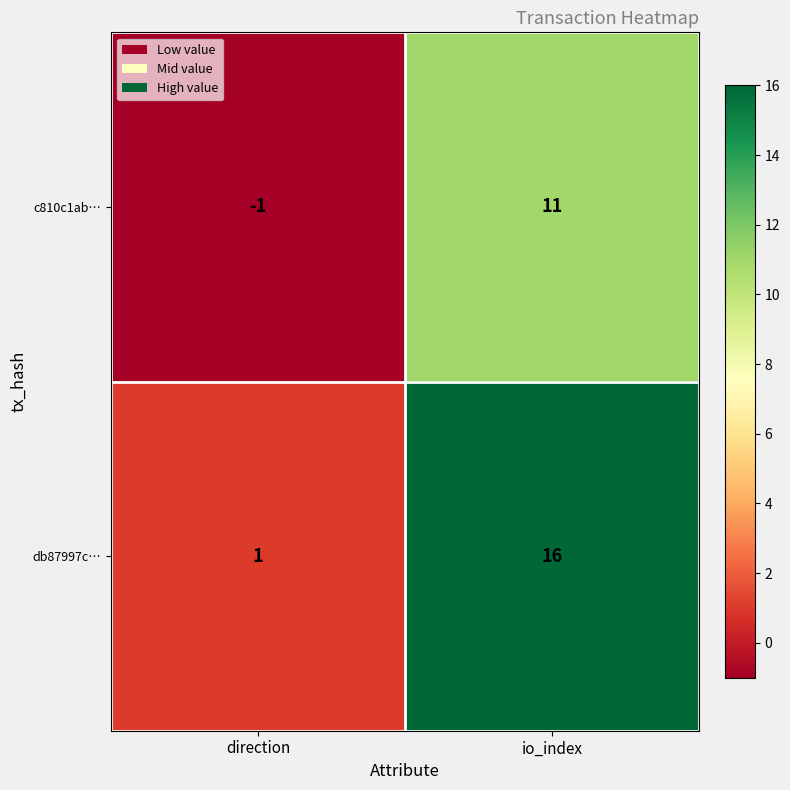

Reading left to right, list all the values displayed in this chart.

c810c1ab…: -1	11
db87997c…: 1	16